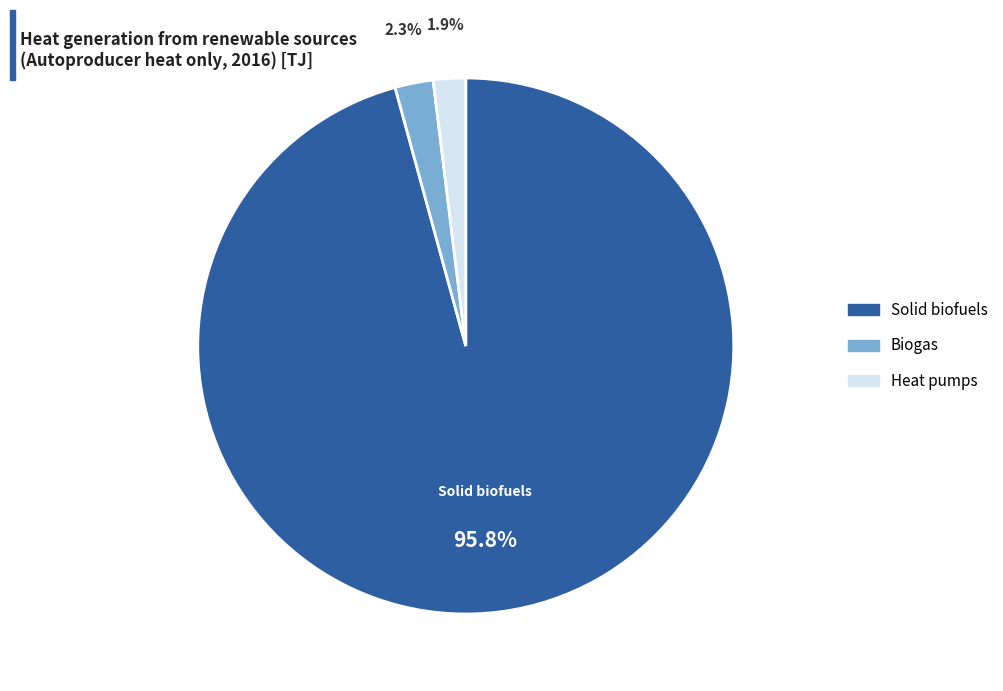

To the nearest percent, what is the difference between the largest and smallest slice percentages?

94%